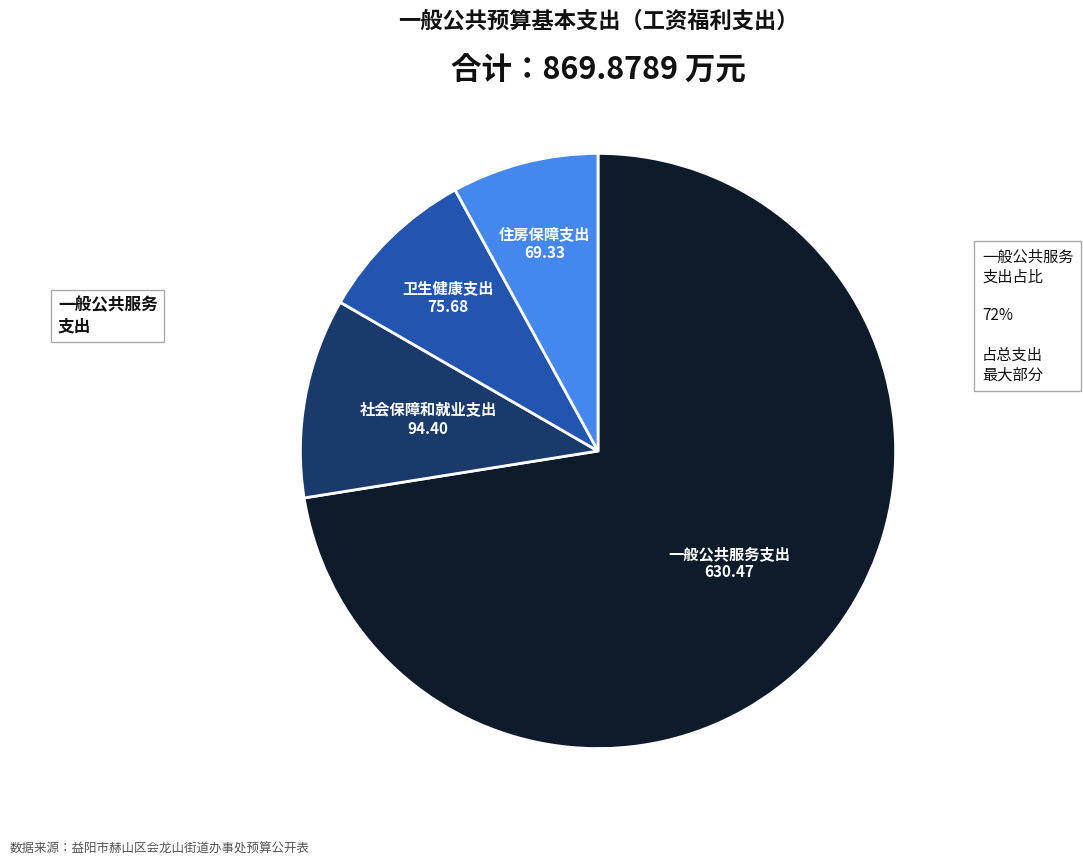

Is there any slice that represents more than half of the pie?

Yes